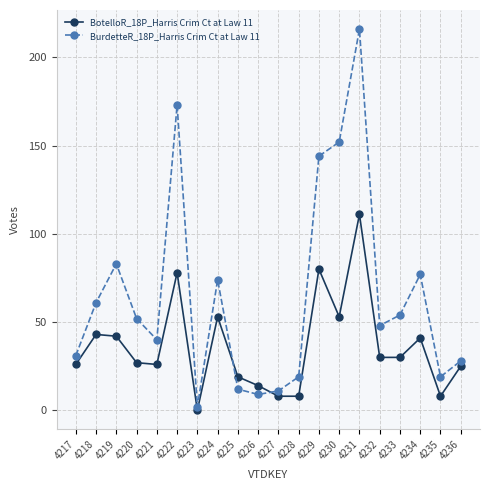

True or false: BotelloR_18P_Harris Crim Ct at Law 11 has a value of 14 at 4226.

True